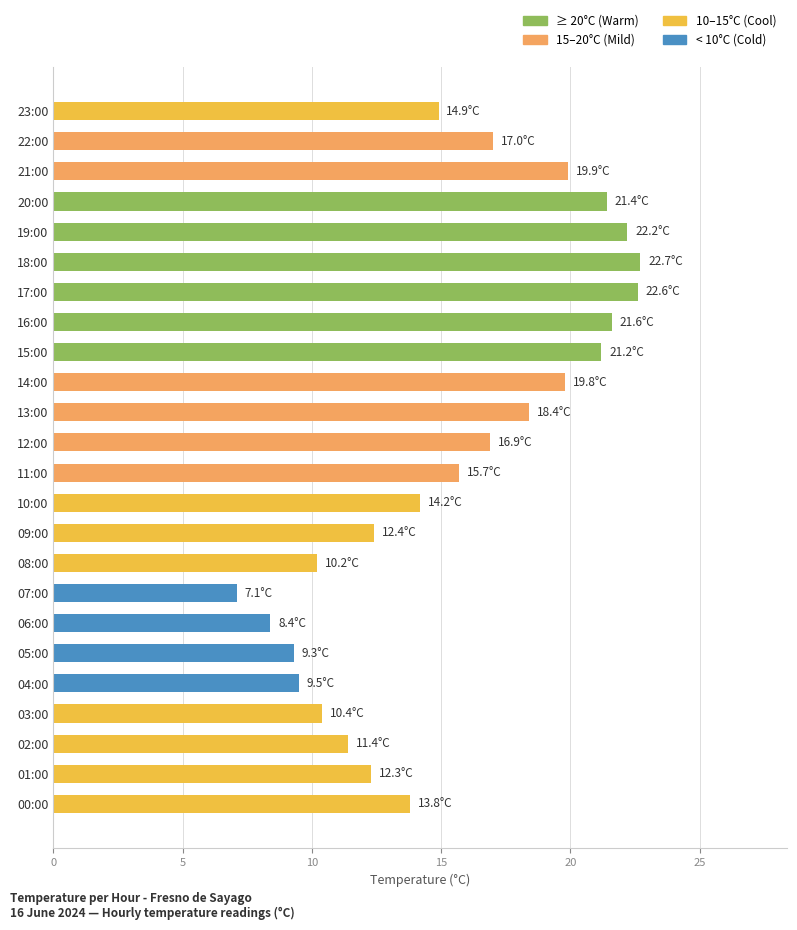

The chart shows a value of 37.2 at 16:00. True or false?

False